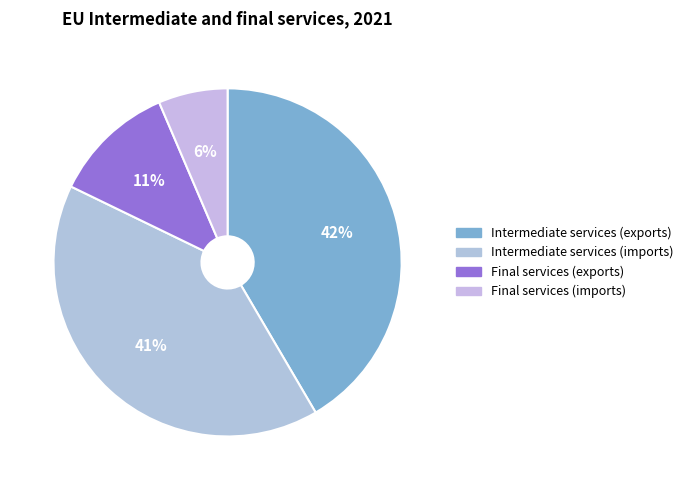

The Intermediate services (exports) slice represents 42% of the pie. True or false?

True